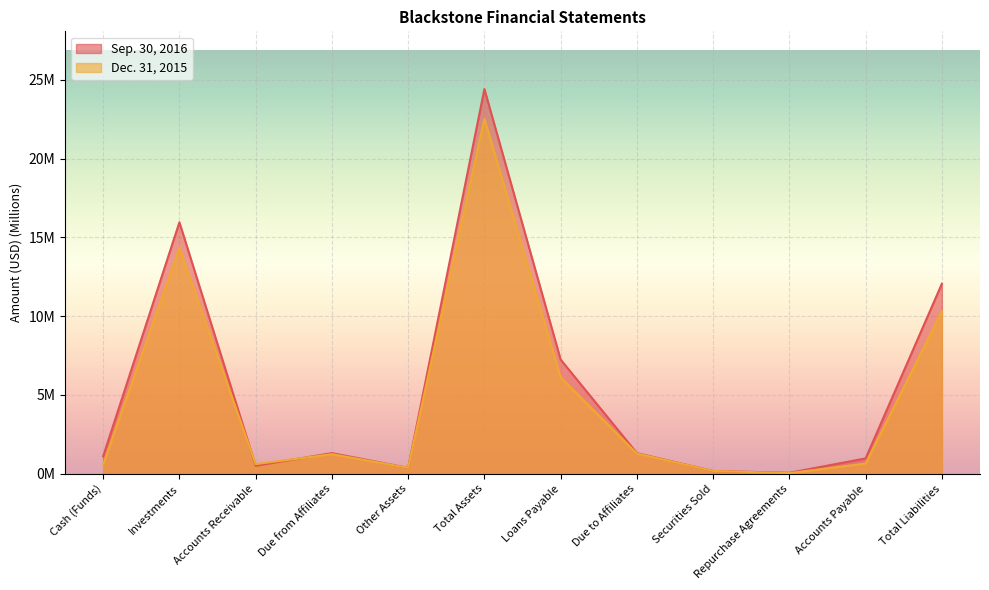

What is the maximum value shown in the chart?

24.4